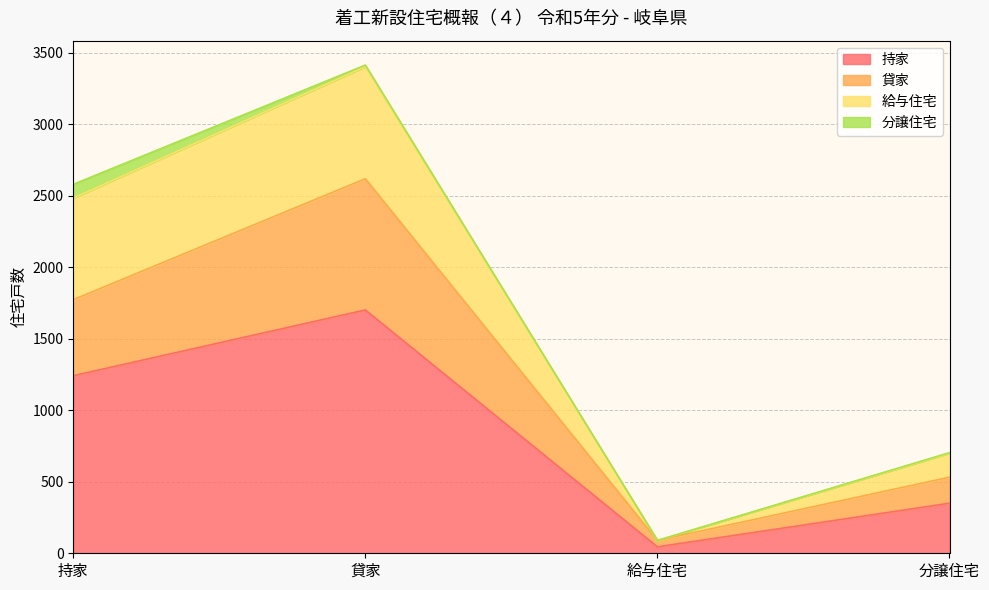

What are all the series names shown in the legend?

持家, 貸家, 給与住宅, 分譲住宅